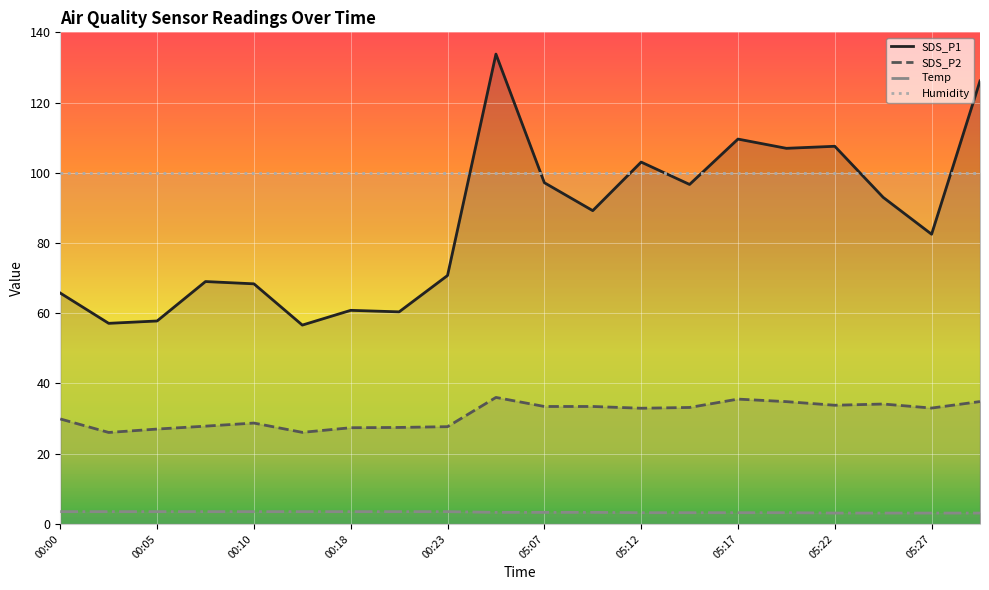

Reading left to right, what are all the values shown in this chart?

SDS_P1: 00:00=65.8	00:03=57.1	00:05=57.8	00:08=69.0	00:10=68.4	00:13=56.6	00:18=60.8	00:20=60.4	00:23=70.8	05:05=133.8	05:07=97.2	05:10=89.2	05:12=103.0	05:14=96.7	05:17=109.6	05:19=107.0	05:22=107.5	05:25=93.0	05:27=82.5	05:29=126.2
SDS_P2: 00:00=29.9	00:03=26.1	00:05=27.0	00:08=27.9	00:10=28.7	00:13=26.1	00:18=27.4	00:20=27.5	00:23=27.7	05:05=36.0	05:07=33.5	05:10=33.5	05:12=33.0	05:14=33.2	05:17=35.5	05:19=34.8	05:22=33.8	05:25=34.1	05:27=33.0	05:29=34.9
Temp: 00:00=3.5	00:03=3.5	00:05=3.5	00:08=3.5	00:10=3.5	00:13=3.5	00:18=3.5	00:20=3.5	00:23=3.5	05:05=3.3	05:07=3.3	05:10=3.3	05:12=3.2	05:14=3.2	05:17=3.2	05:19=3.2	05:22=3.1	05:25=3.1	05:27=3.1	05:29=3.1